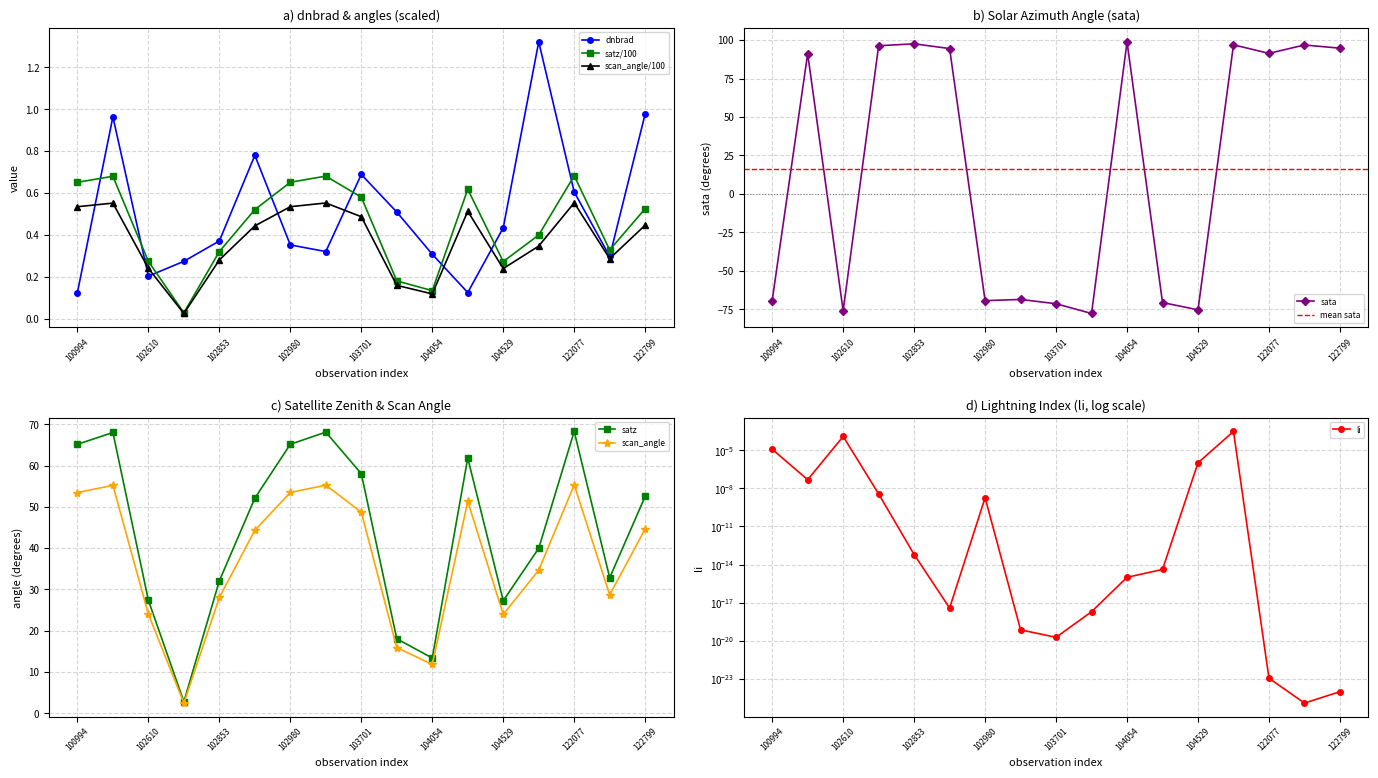

Does the chart display data point markers on the line(s)?

Yes